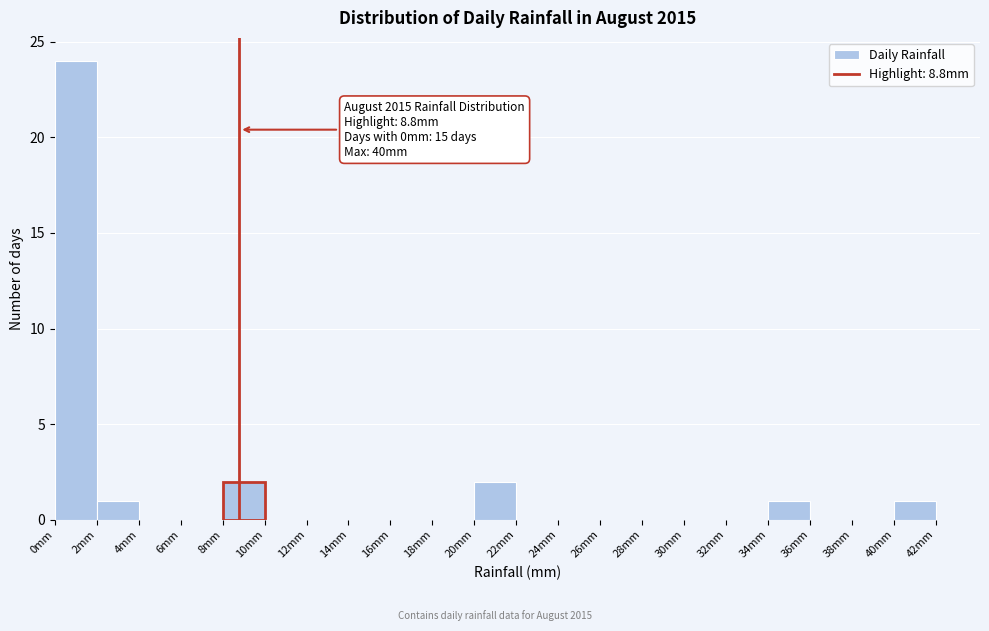

Which range on the x-axis has the tallest bar?

0 to 2